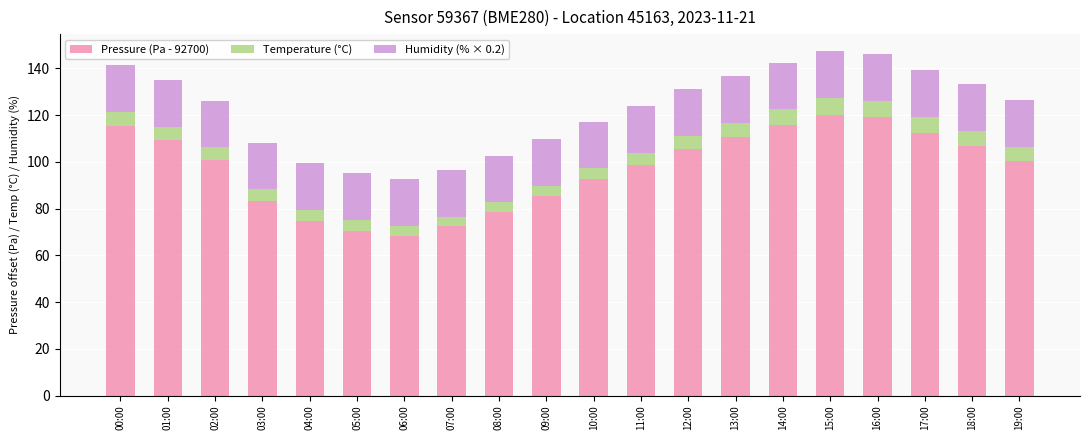

What is the total value across all series at 07:00?

96.6